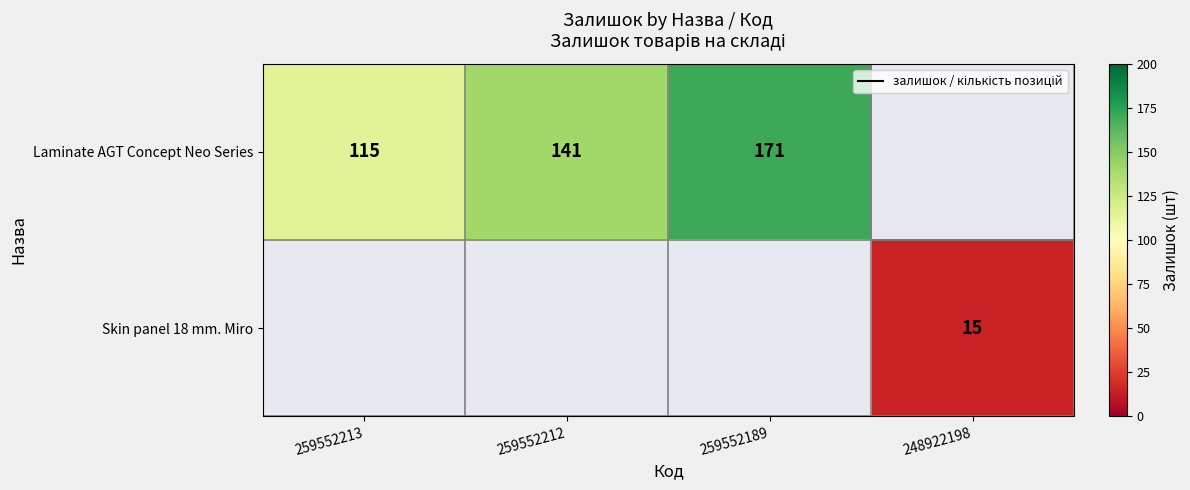

The Skin panel 18 mm. Miro series shows 15 at 248922198. True or false?

True